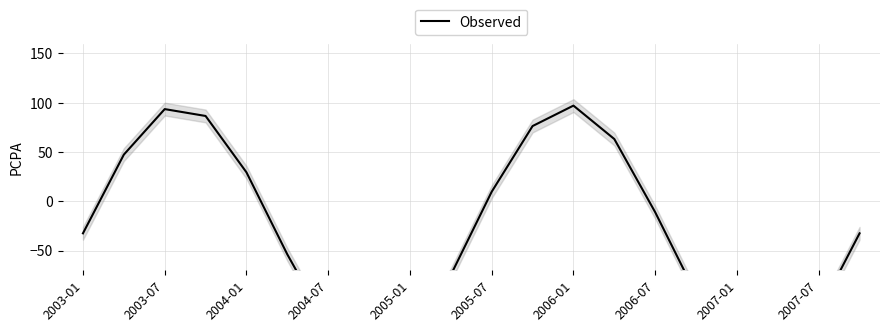

What is the minimum value shown in the chart?

-162.1